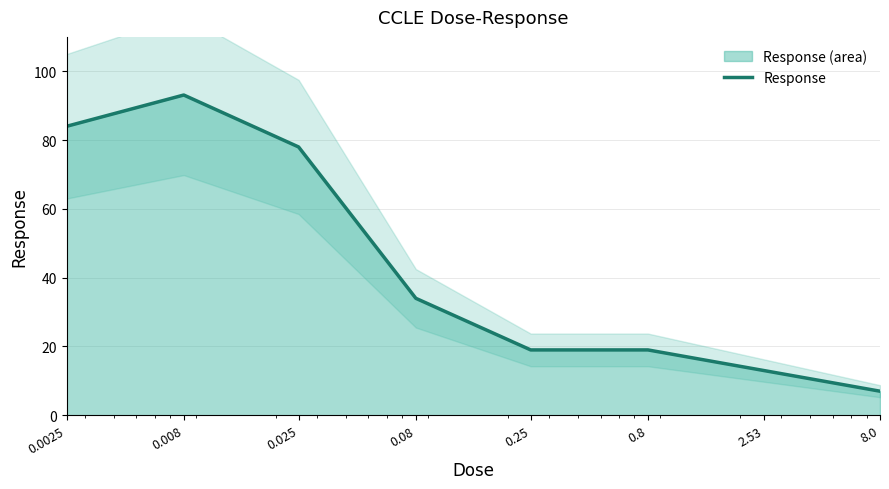

Where does the data first go above 34?

0.0025